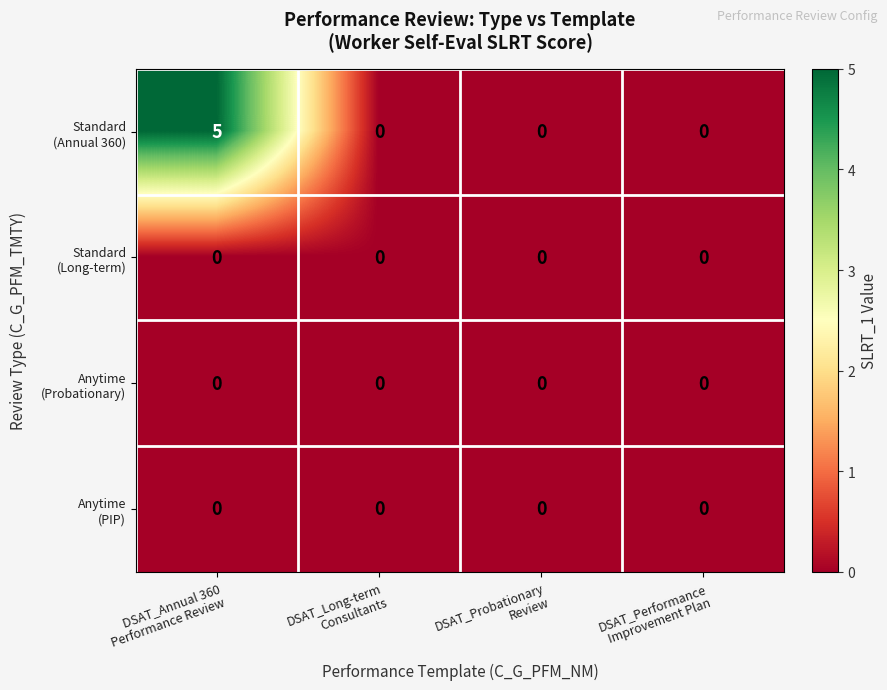

What is the maximum value shown in the chart?

5